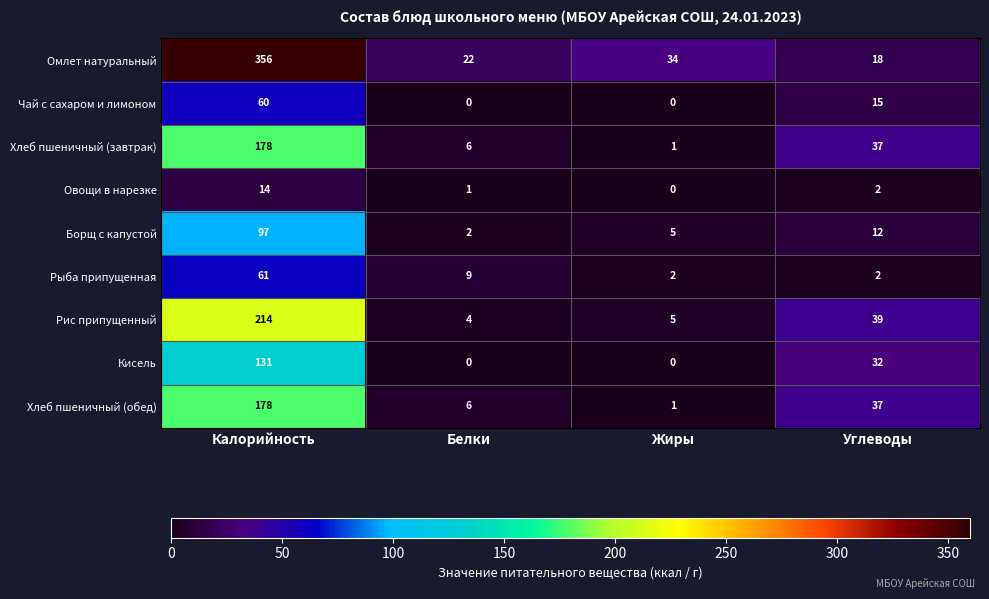

What is the maximum value shown in the chart?

356